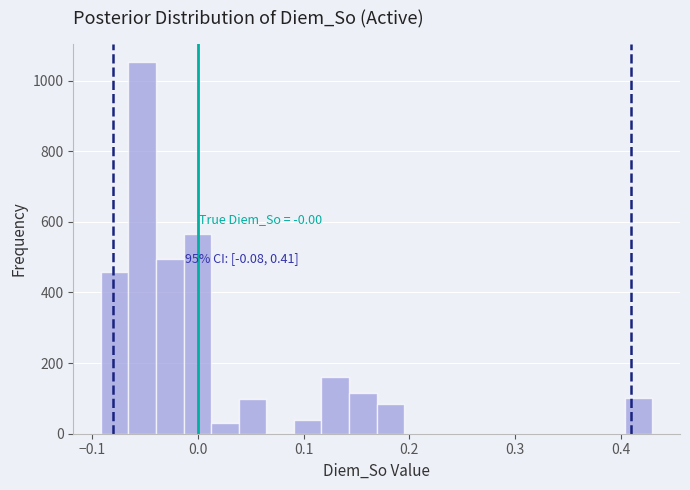

Around what value on the x-axis is the tallest bar? Give the approximate position of its centre, as read against the axis.

-0.05